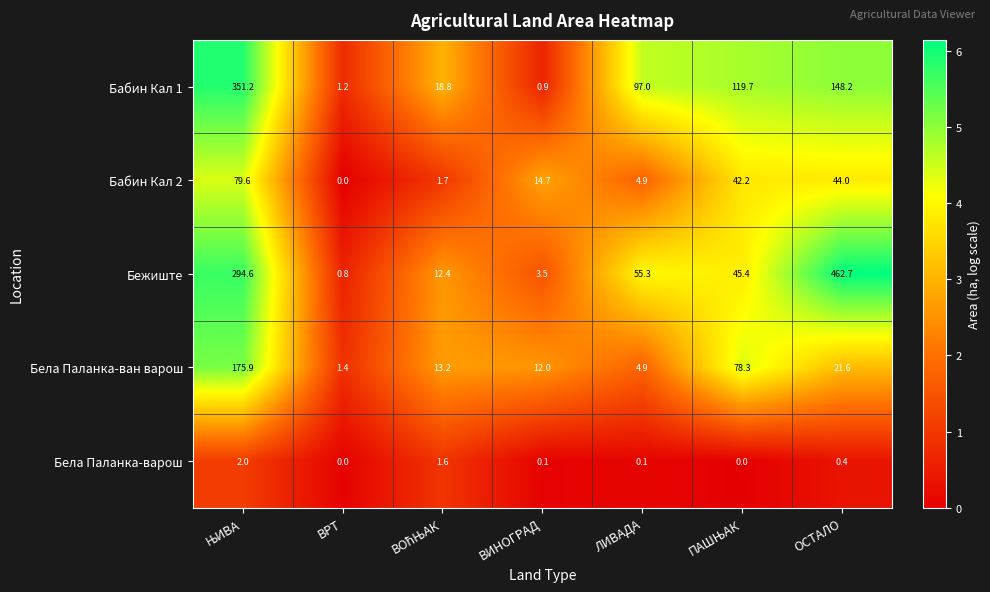

List the series in order of their peak value, highest first.

Бежиште, Бабин Кал 1, Бела Паланка-ван варош, Бабин Кал 2, Бела Паланка-варош